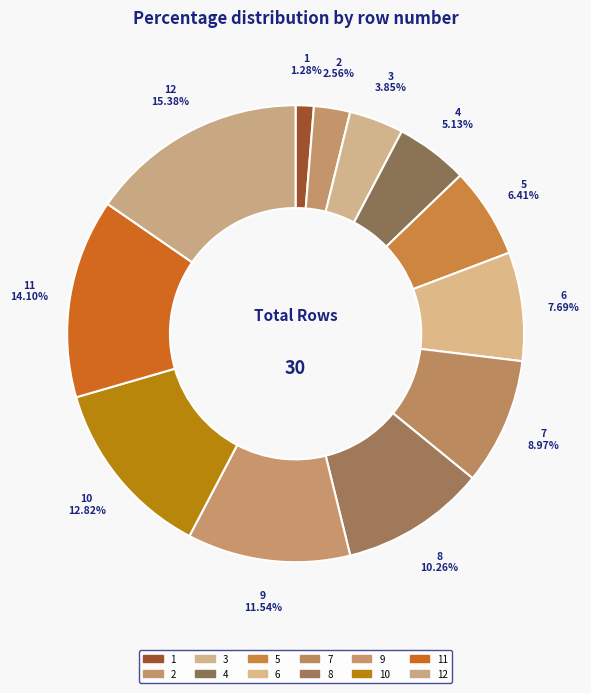

To the nearest percent, what is the difference between the largest and smallest slice percentages?

14%